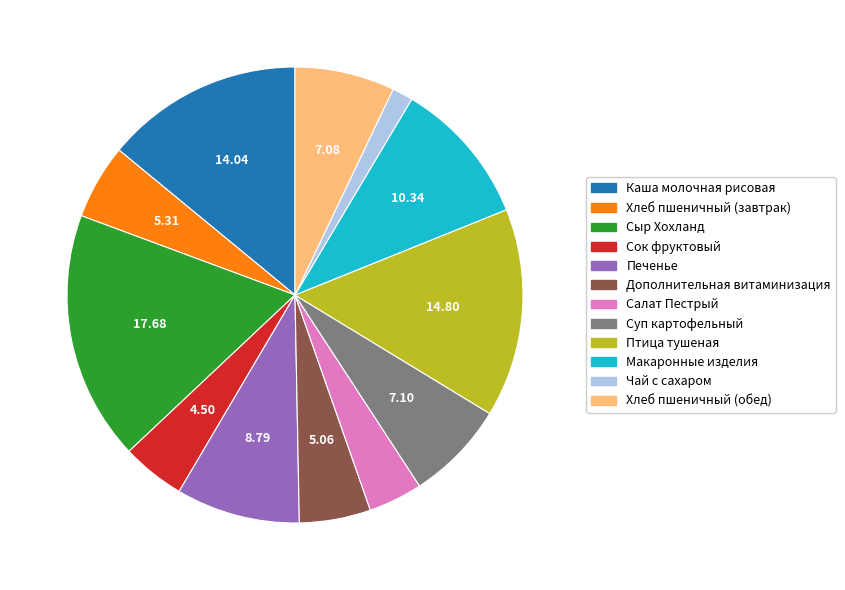

Which slice is the largest?

Сыр Хохланд